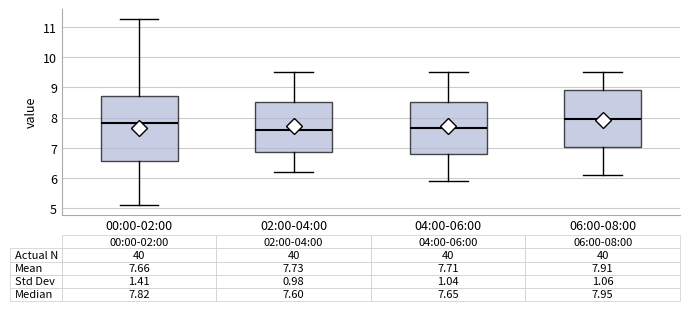

Which box's median line is the highest?

06:00-08:00